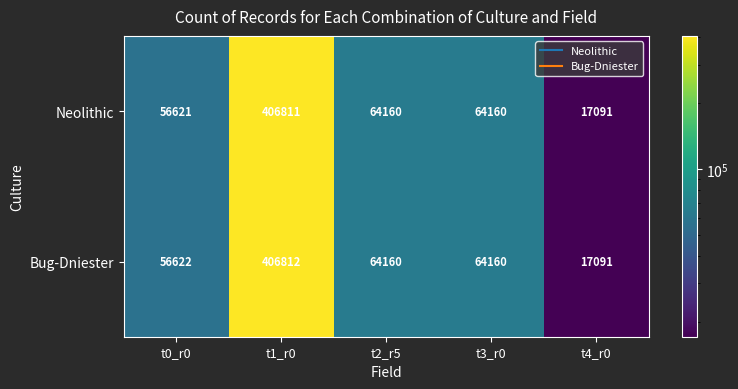

How many distinct data groups are displayed?

2